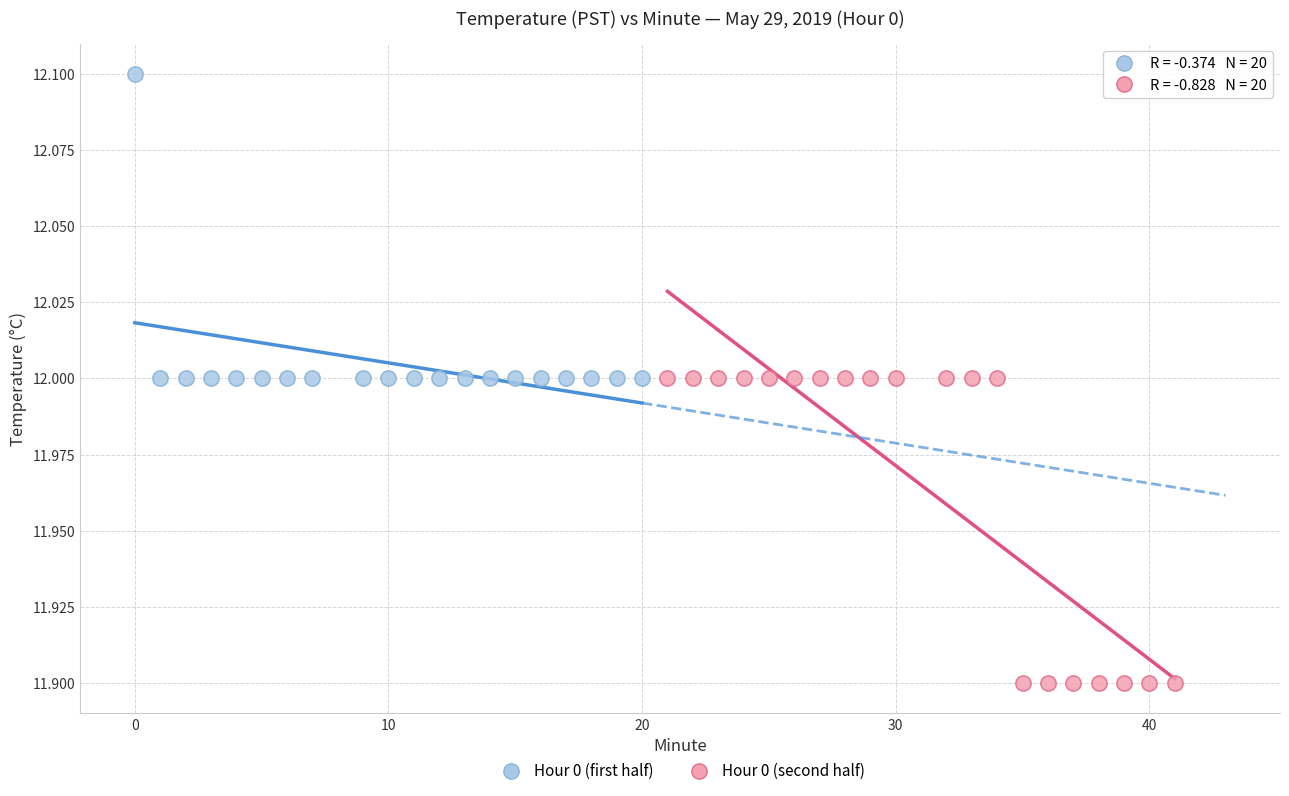

Which series reaches the minimum Y coordinate?

Hour 0 (second half)